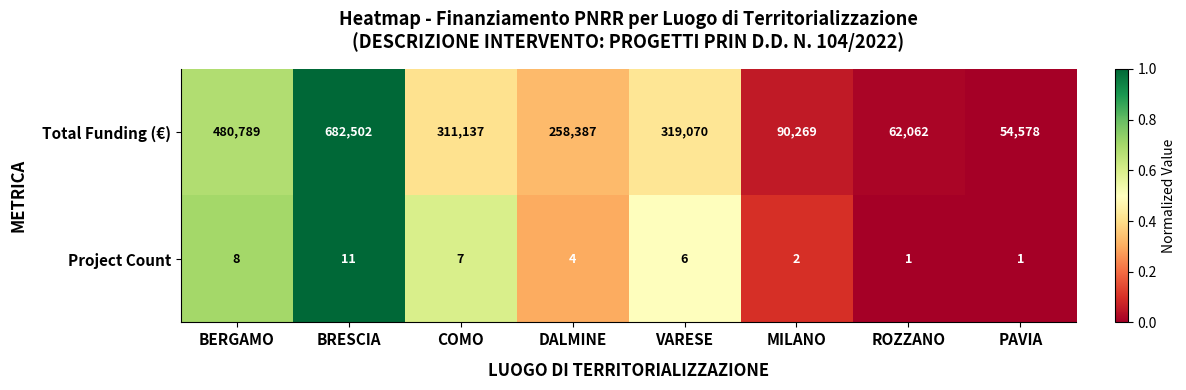

Count the Project Count values in the range 2 to 8.

5